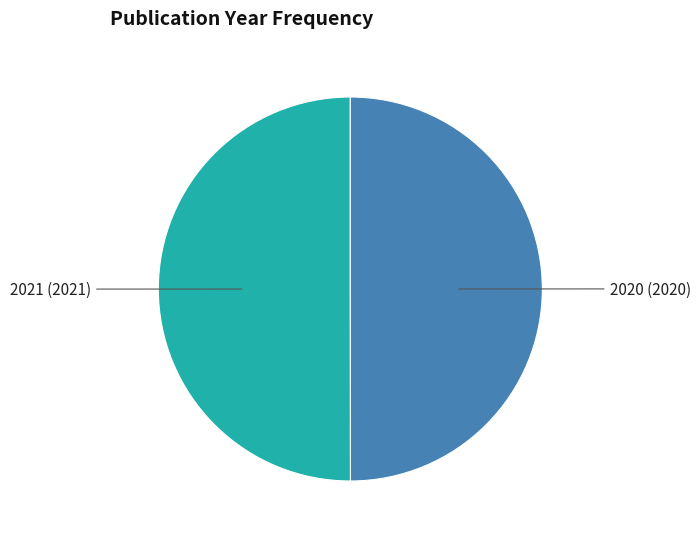

Which slice is the largest?

2021